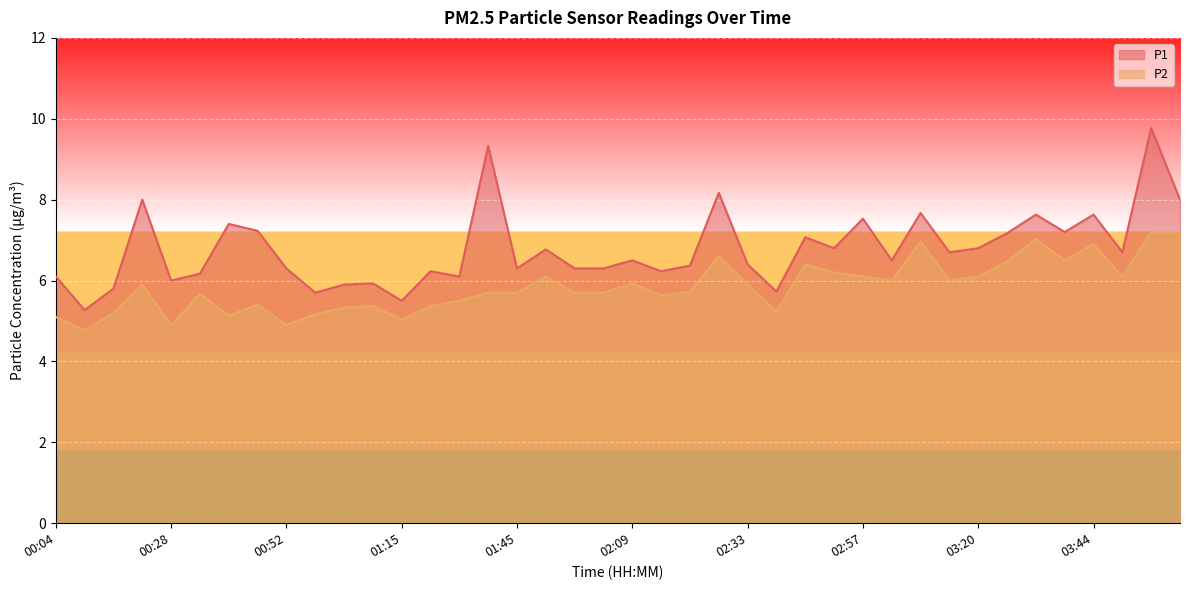

Which series has the widest spread of values?

P1